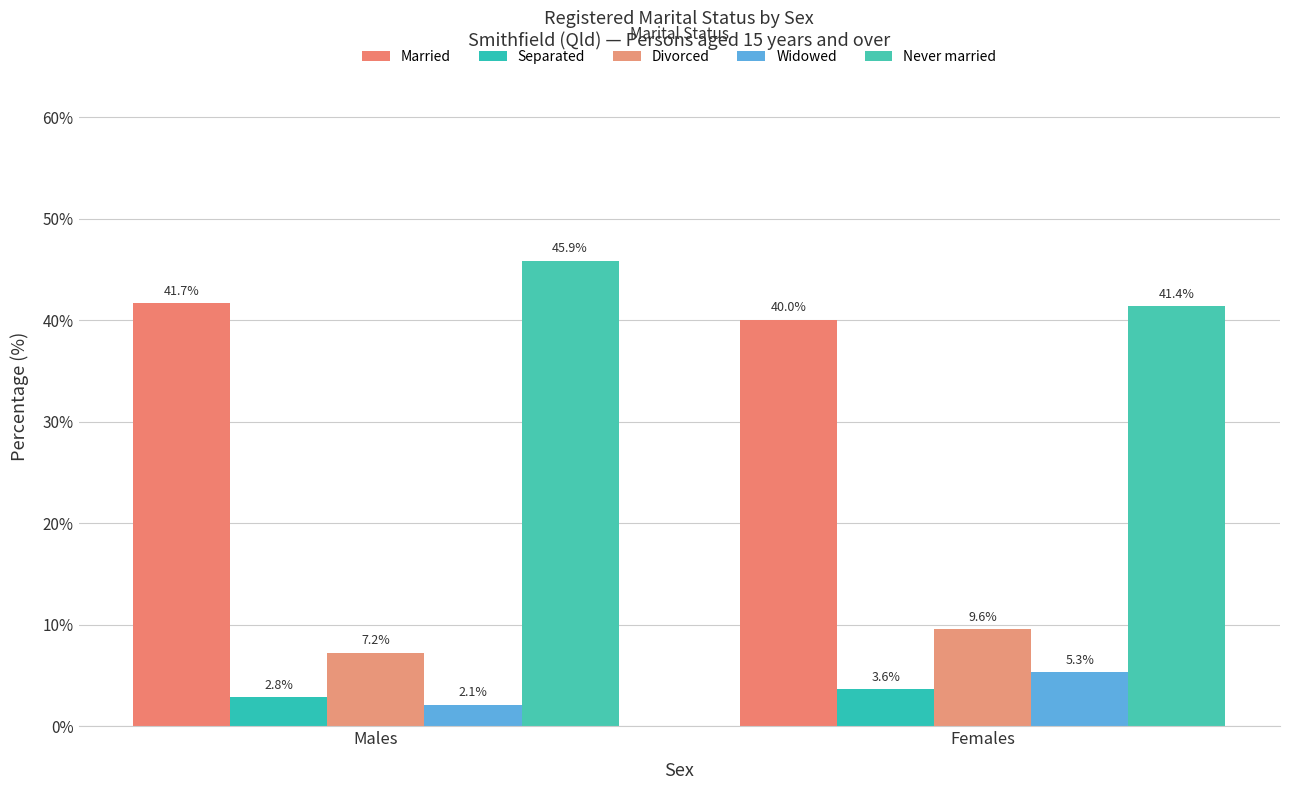

True or false: Married has a value of 26.4 at Males.

False